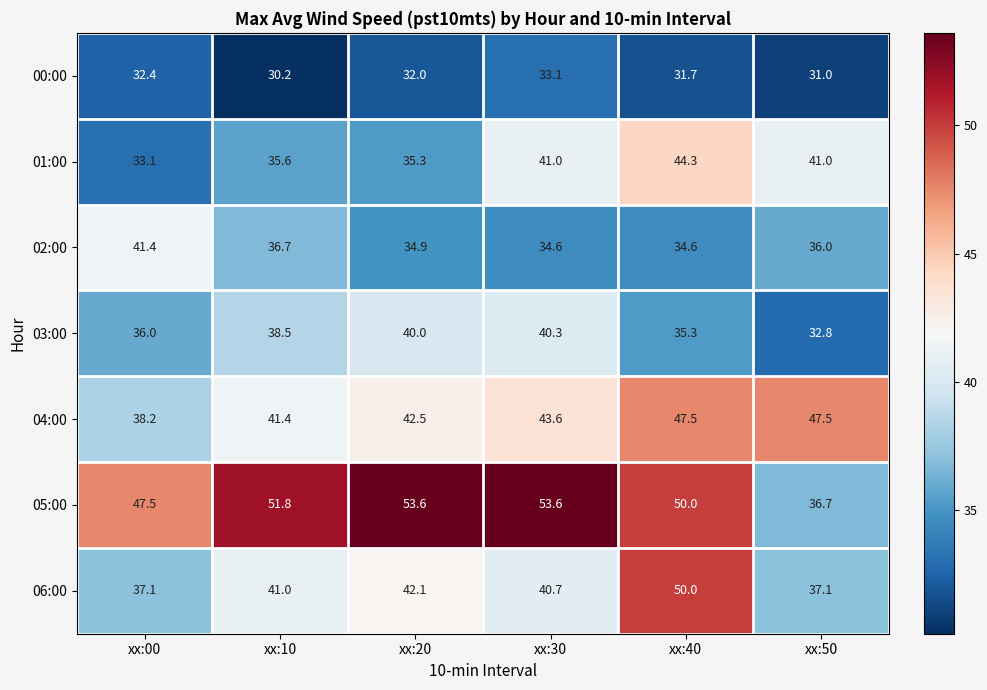

What is the lowest value of the 05:00 series?

36.7